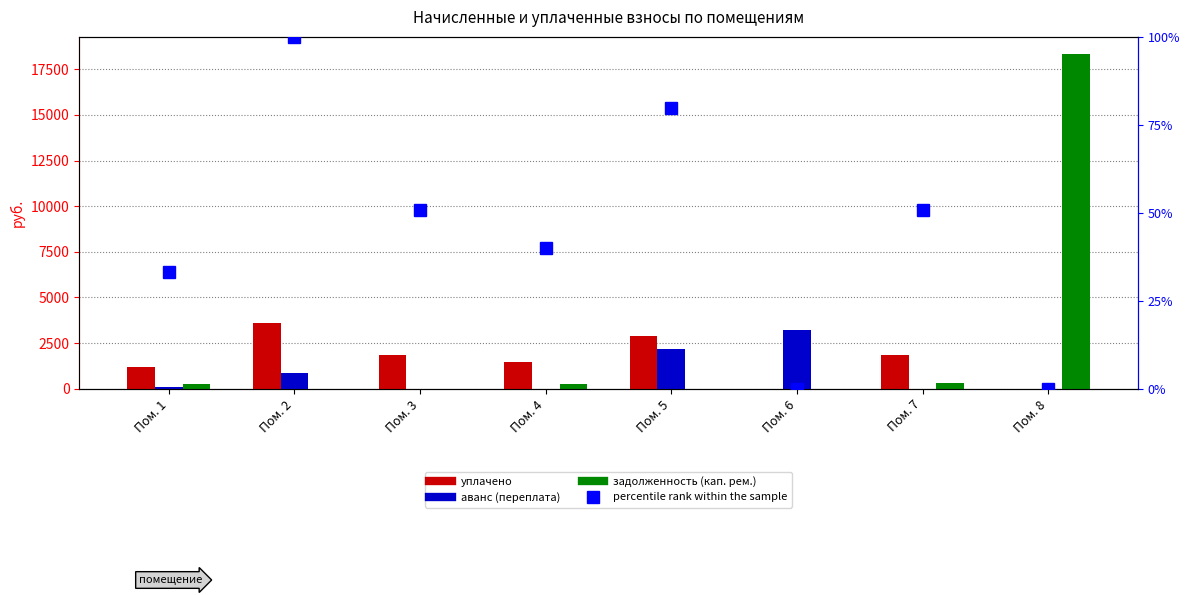

The value of задолженность (кап. рем.) at Пом. 1 is 238.6. True or false?

True